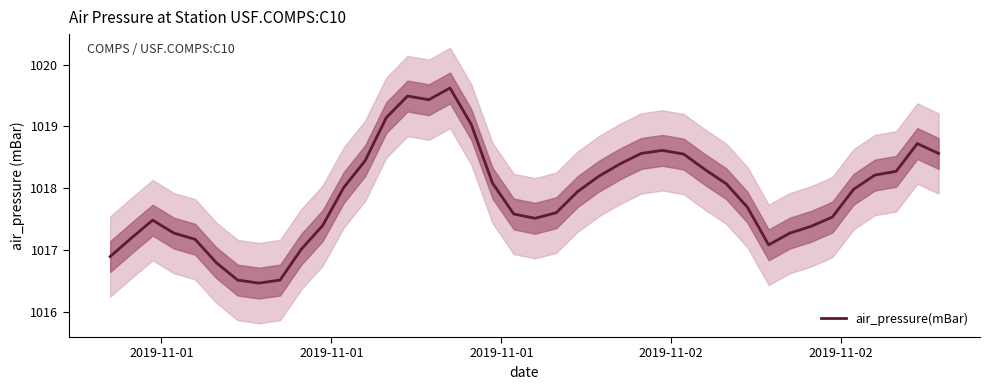

What is the minimum value for air_pressure(mBar)?

1016.5